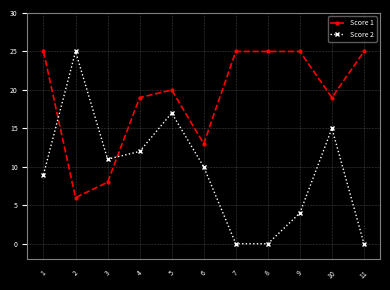

The Score 1 series shows 20 at 5. True or false?

True